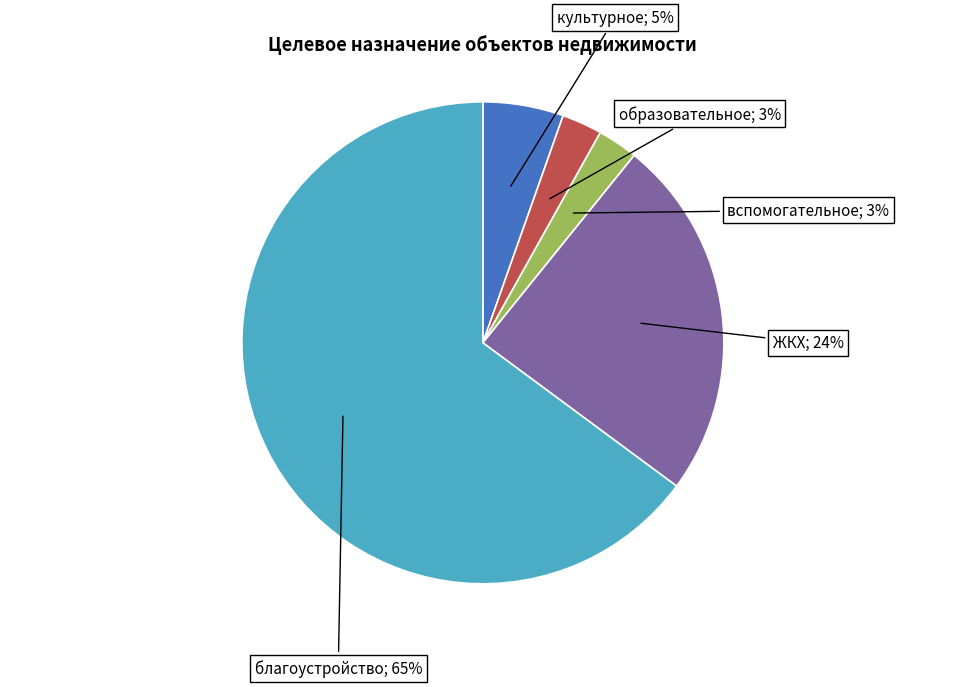

Does any single category account for the majority?

Yes